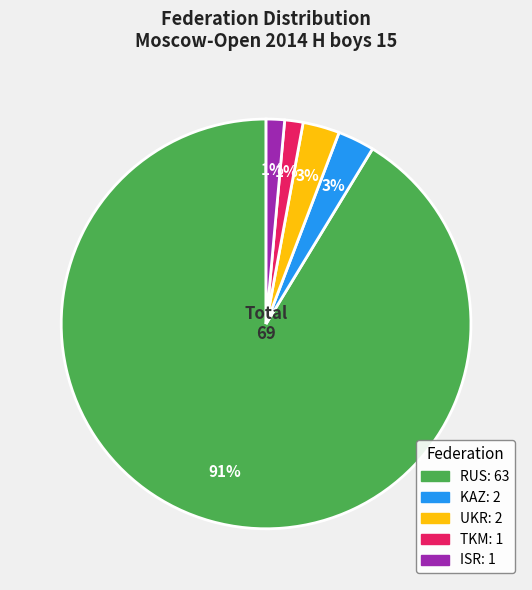

To the nearest percent, what is the average slice percentage?

20%